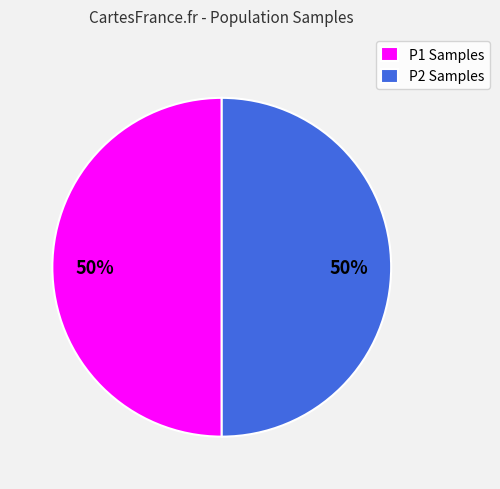

Approximately how many times larger is the value at P1 Samples compared to P2 Samples?

1.0